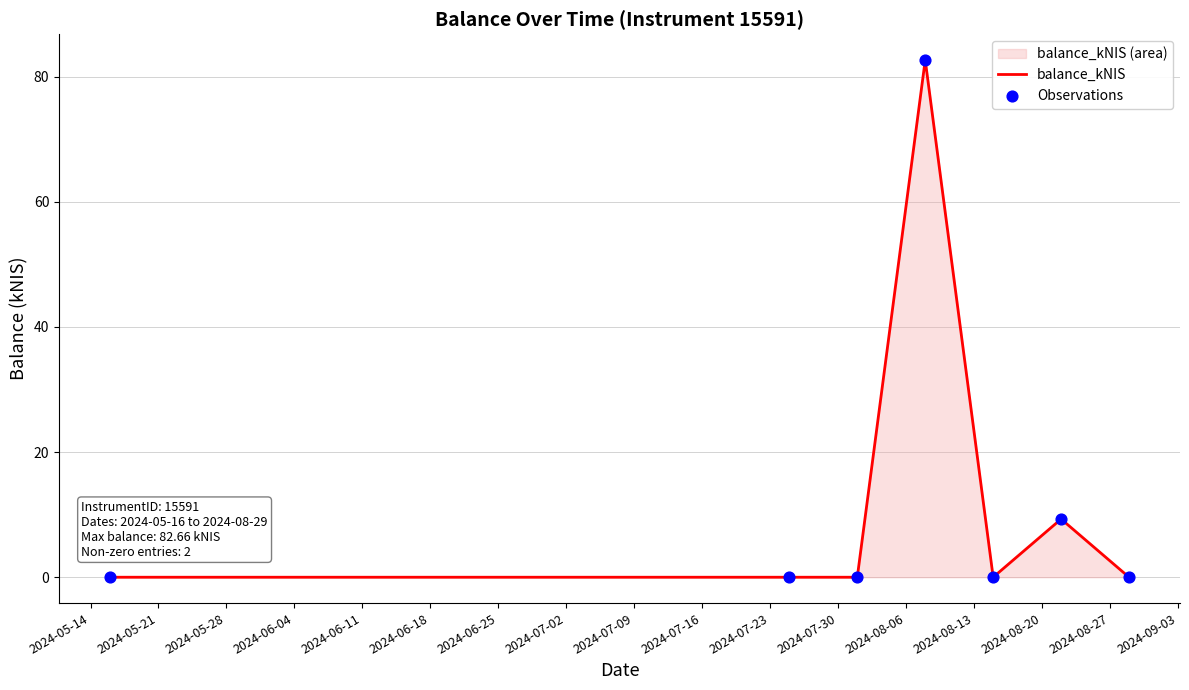

What is the maximum value shown in the chart?

82.7